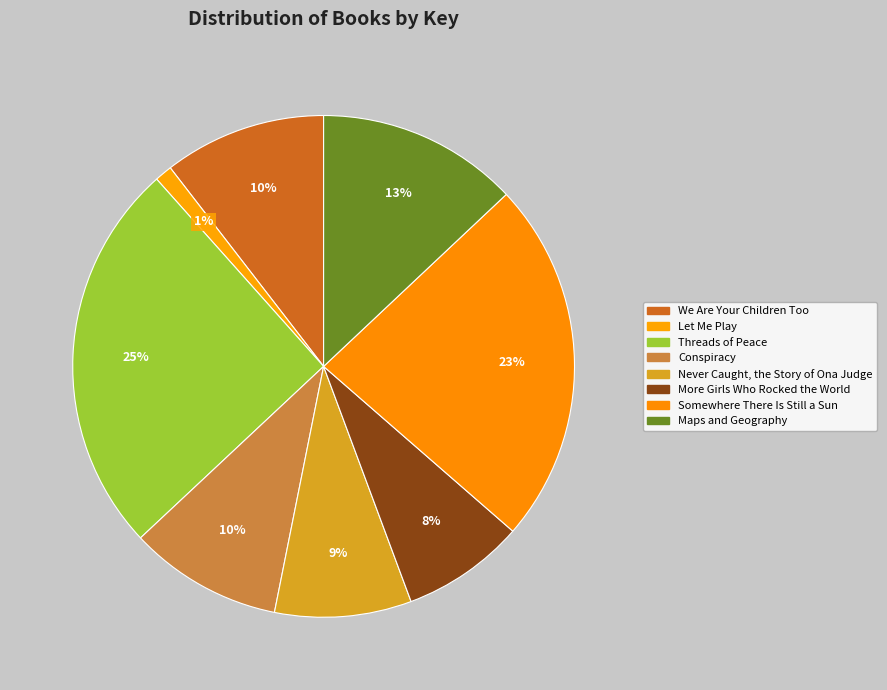

Is there a majority slice in this chart?

No